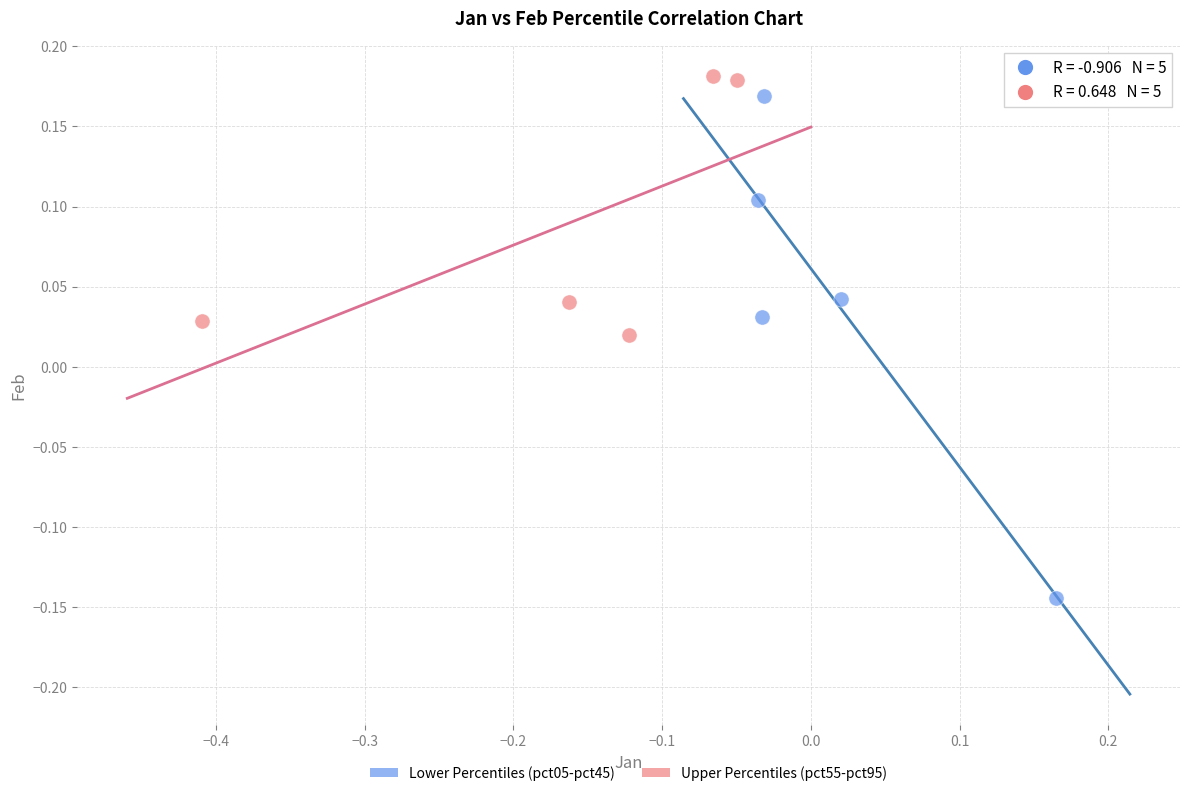

Which series reaches the maximum Y coordinate?

Upper Percentiles (pct55-pct95)